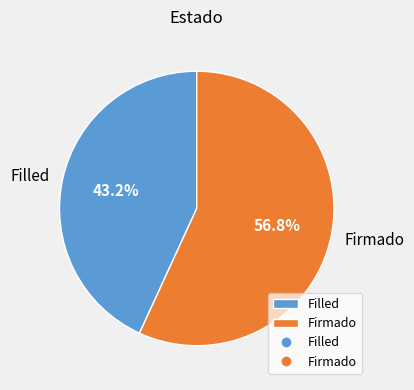

Approximately how many times larger is the value at Firmado compared to Filled?

1.3